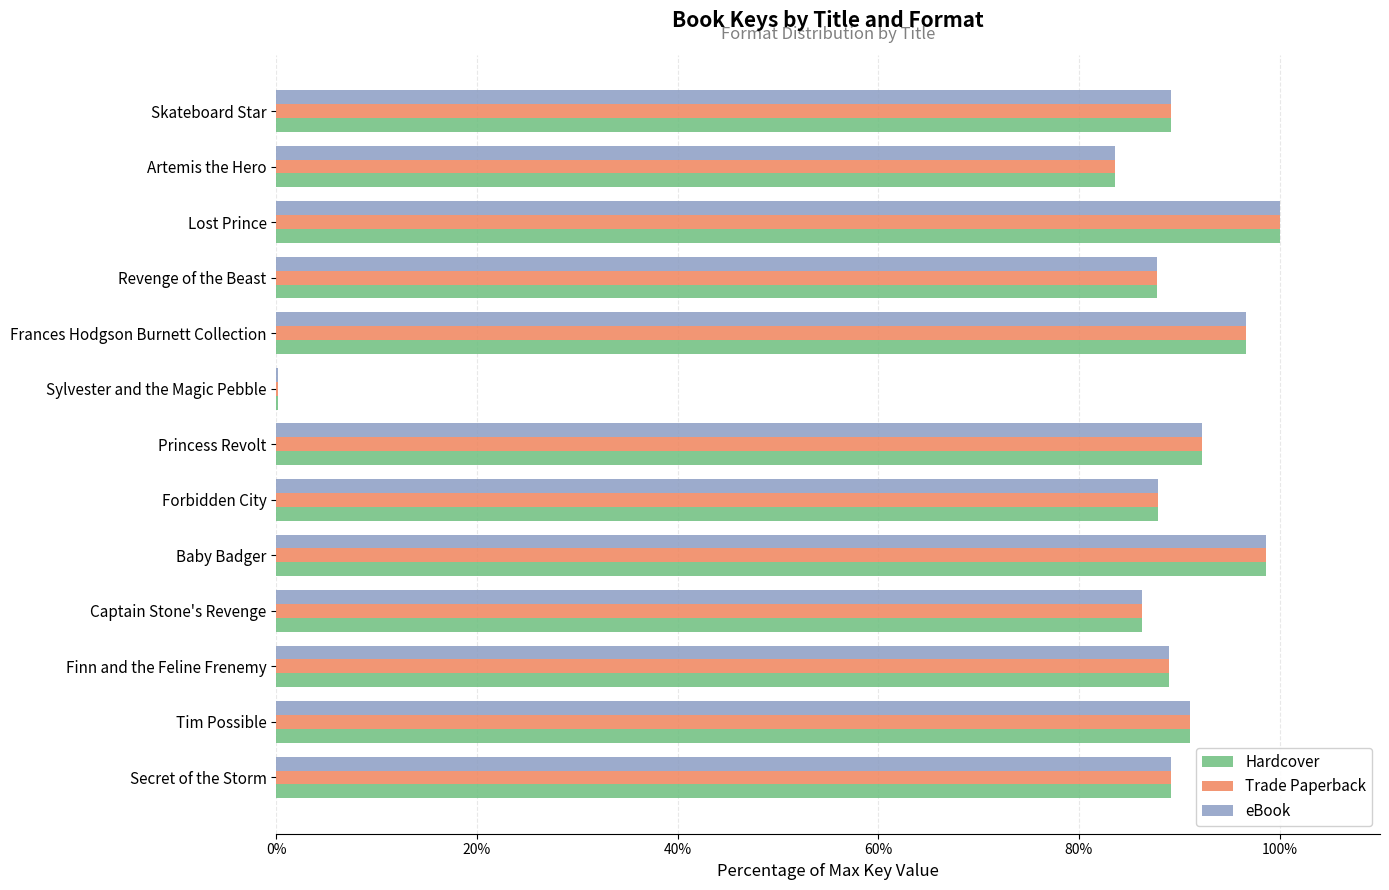

What is the sum of all Hardcover values?

1091.6